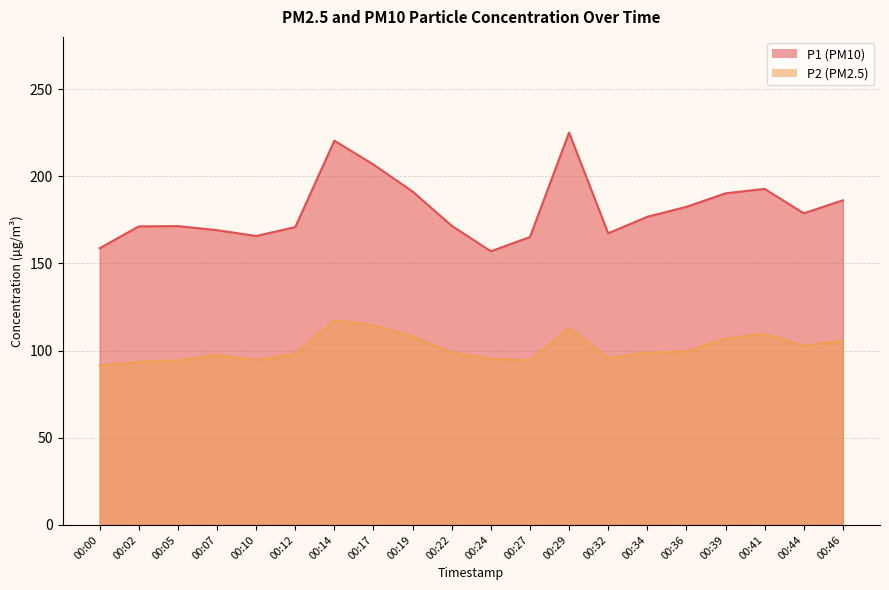

True or false: P2 and P1 cross at least once.

False